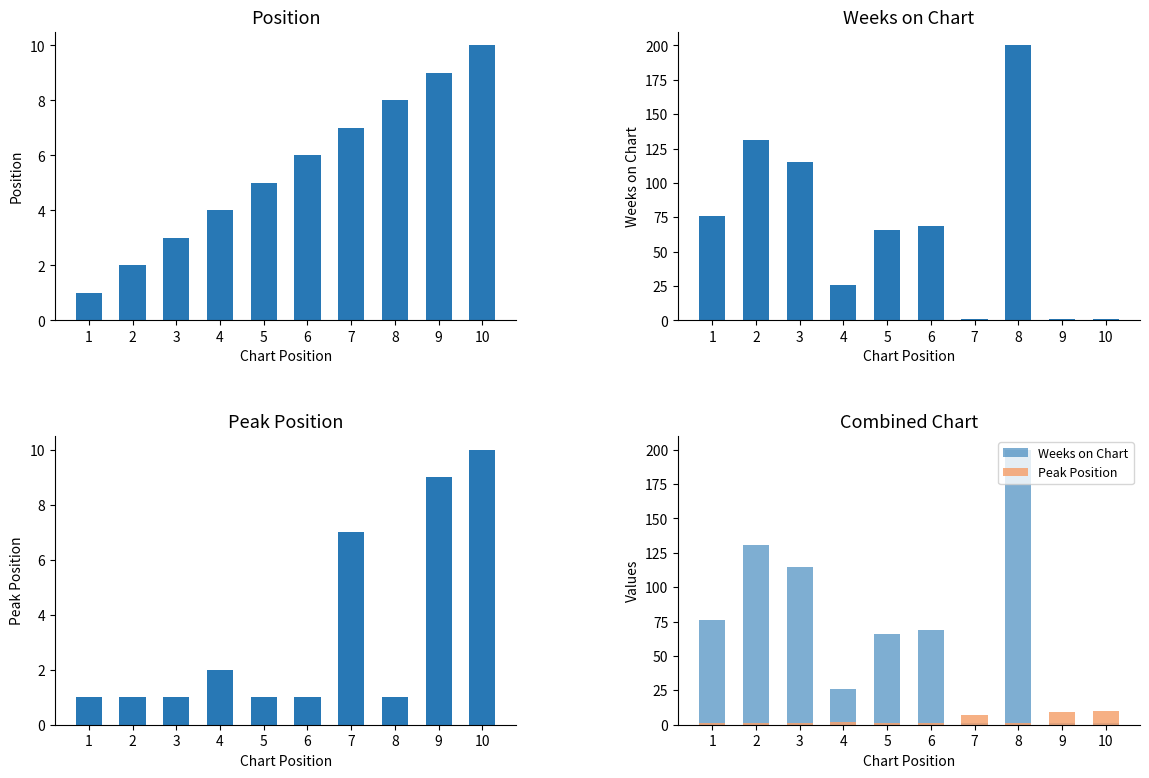

At which category does the chart reach its minimum across all series?

1